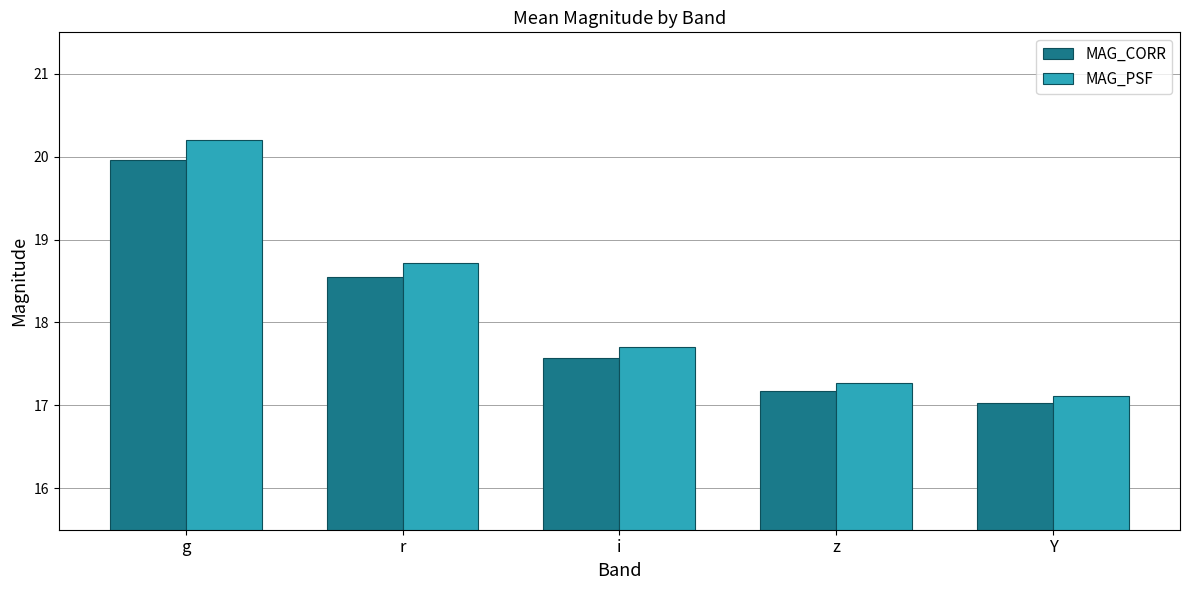

List the labels in order of MAG_CORR value, largest first.

g, r, i, z, Y